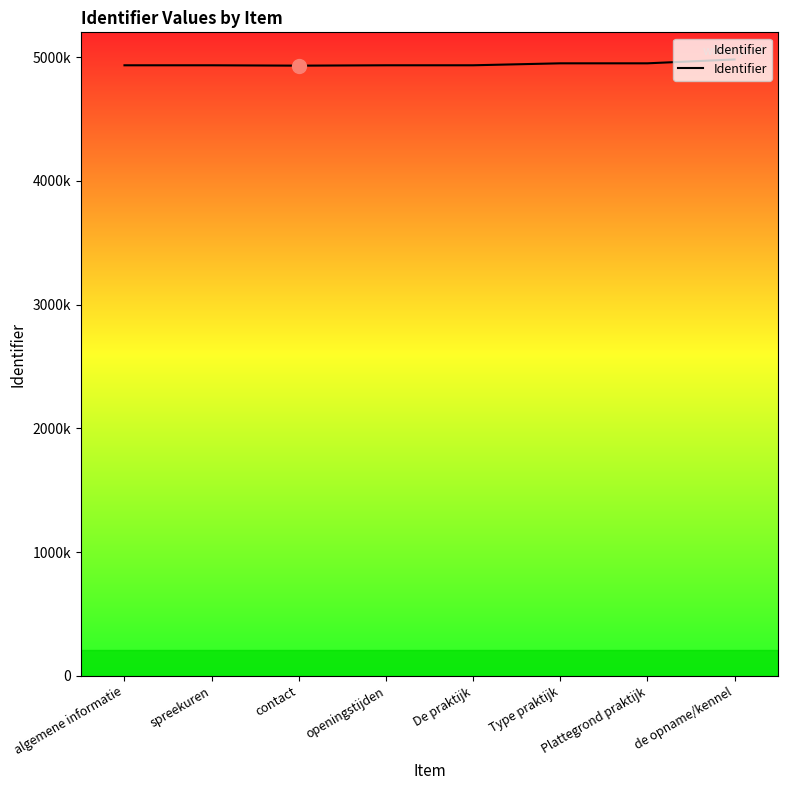

Does the chart display data point markers on the line(s)?

No